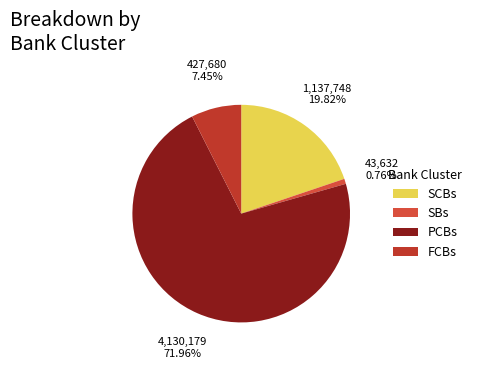

Does PCBs represent more than half of the total?

Yes